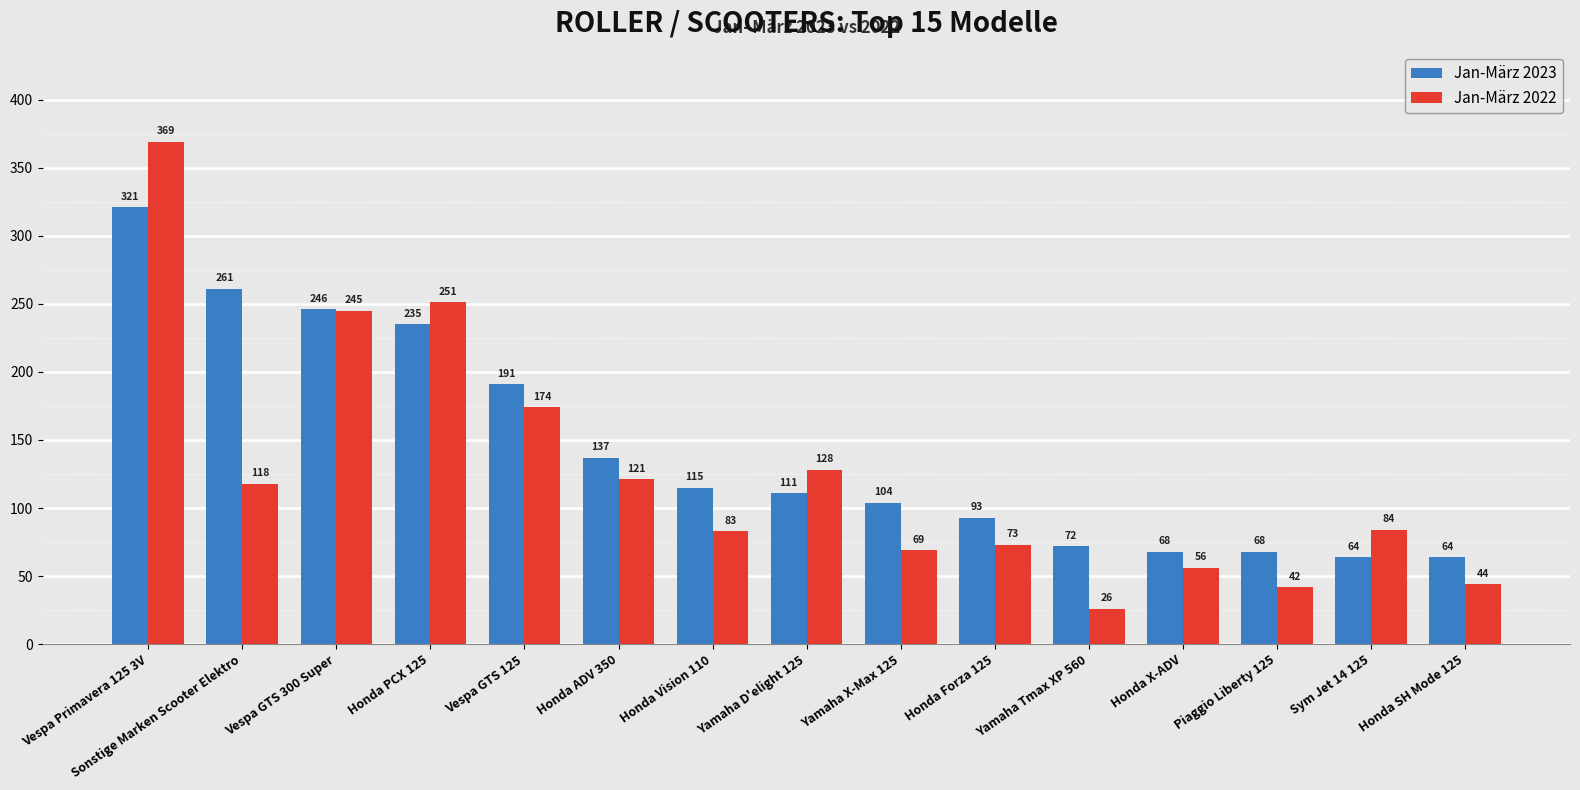

How many categories are shown in the chart?

15